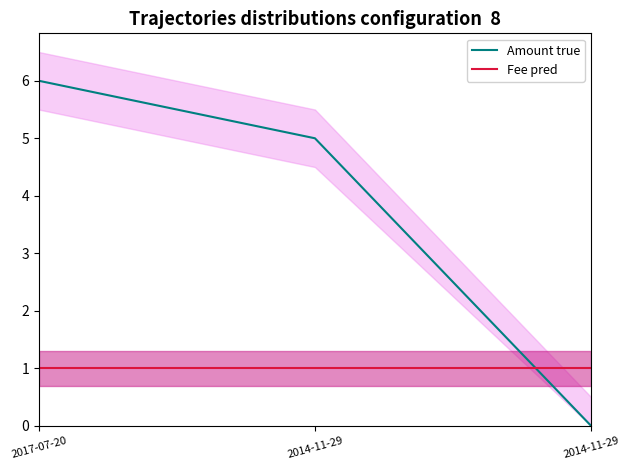

At how many categories does at least one series exceed 0?

3